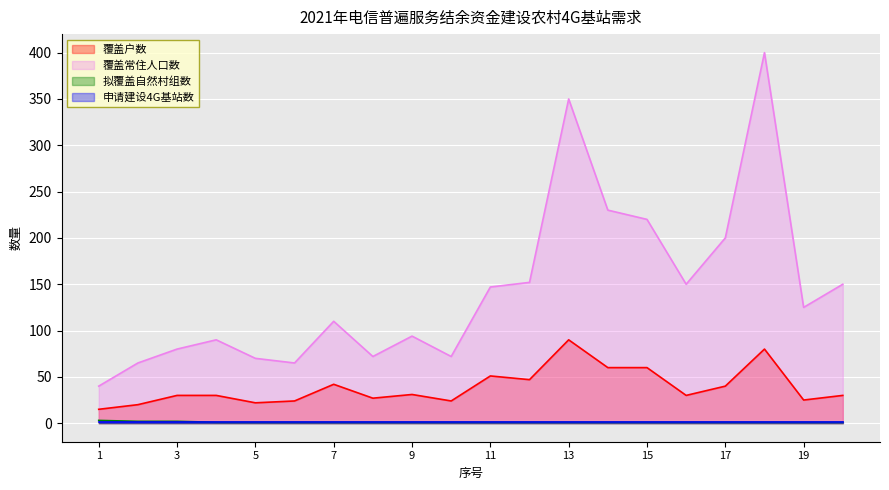

What is the value of the 拟覆盖自然村组数 point at the 2nd from the left?

2